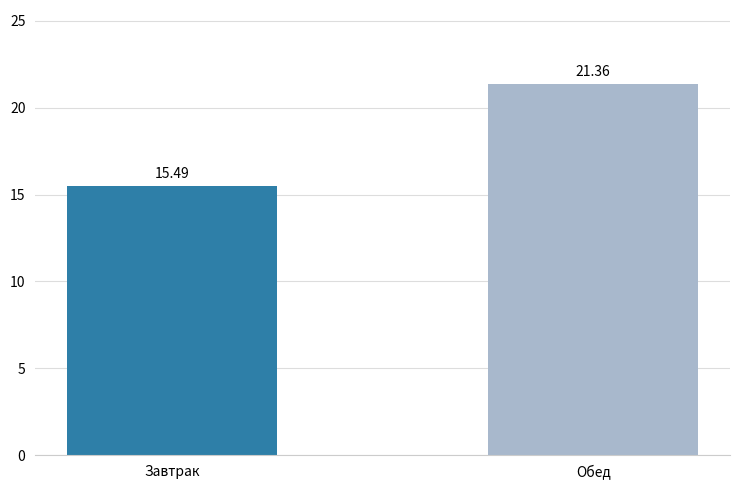

What is the average value?

18.4